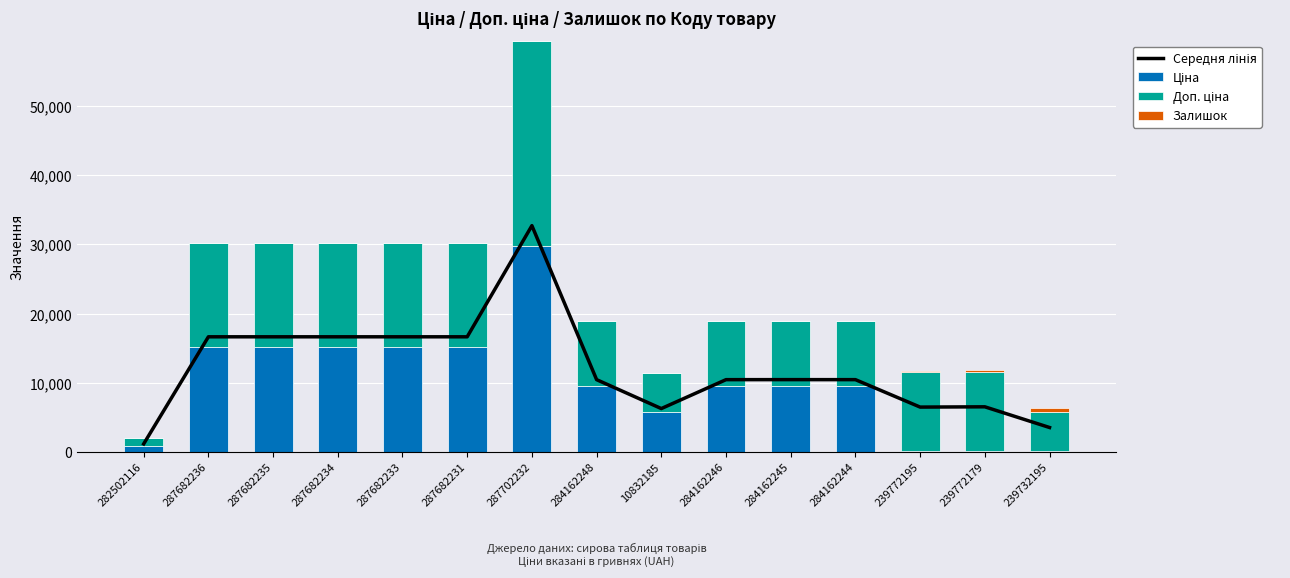

What position from the left is 284162245?

11